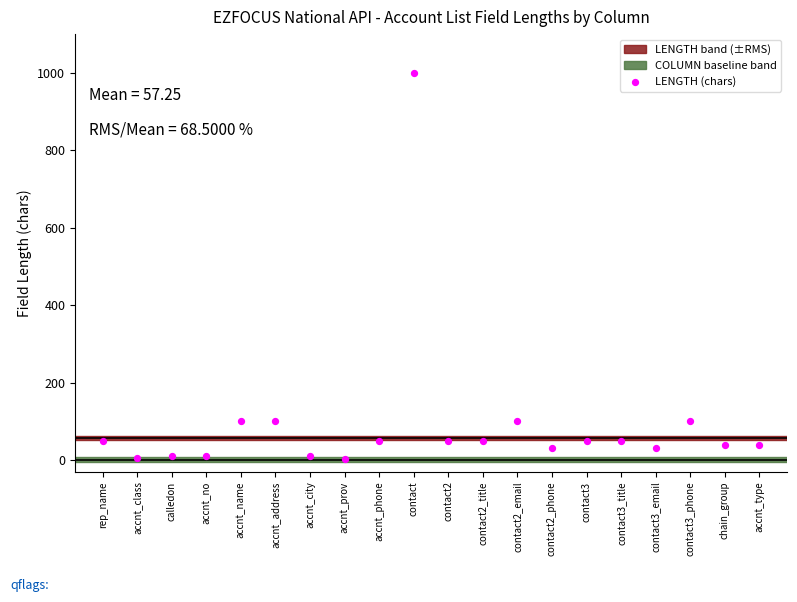

What is the range of Y values (max minus min)?

998